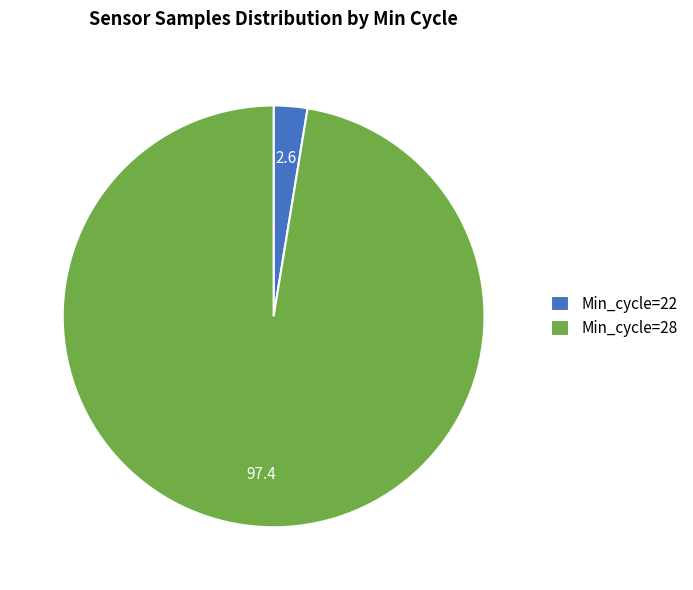

Approximately how many times larger is the value at Min_cycle=28 compared to Min_cycle=22?

37.8